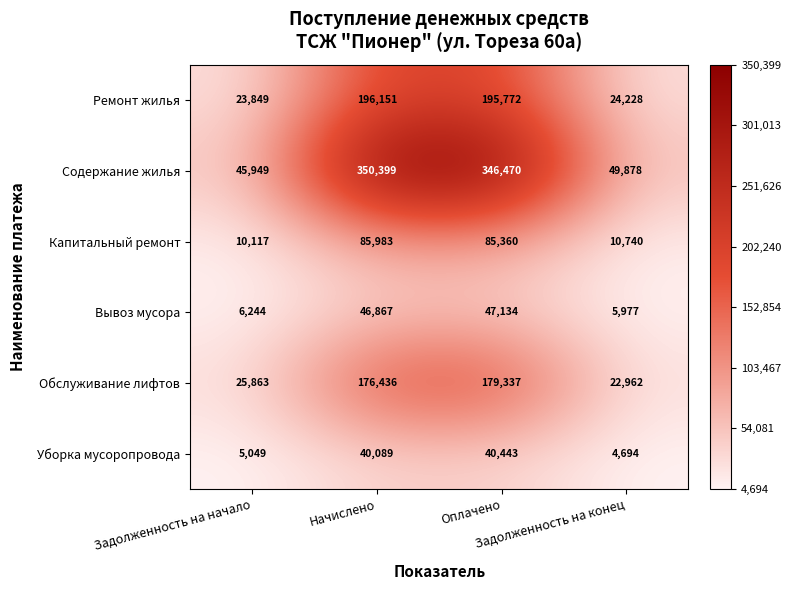

How many data points does each series have?

4